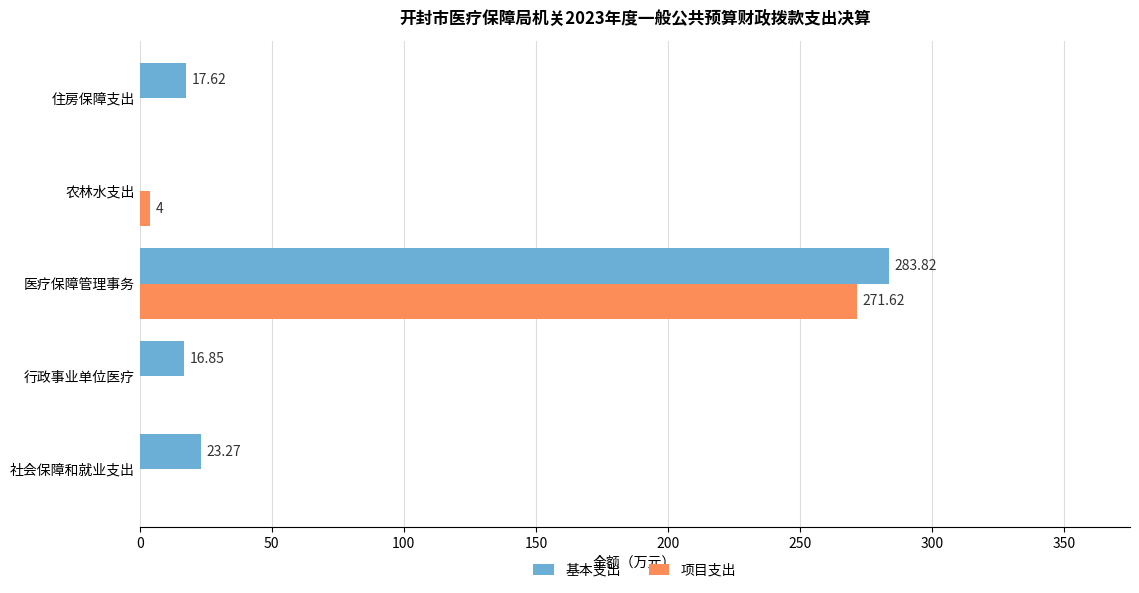

At which category is the sum across all series the highest?

医疗保障管理事务